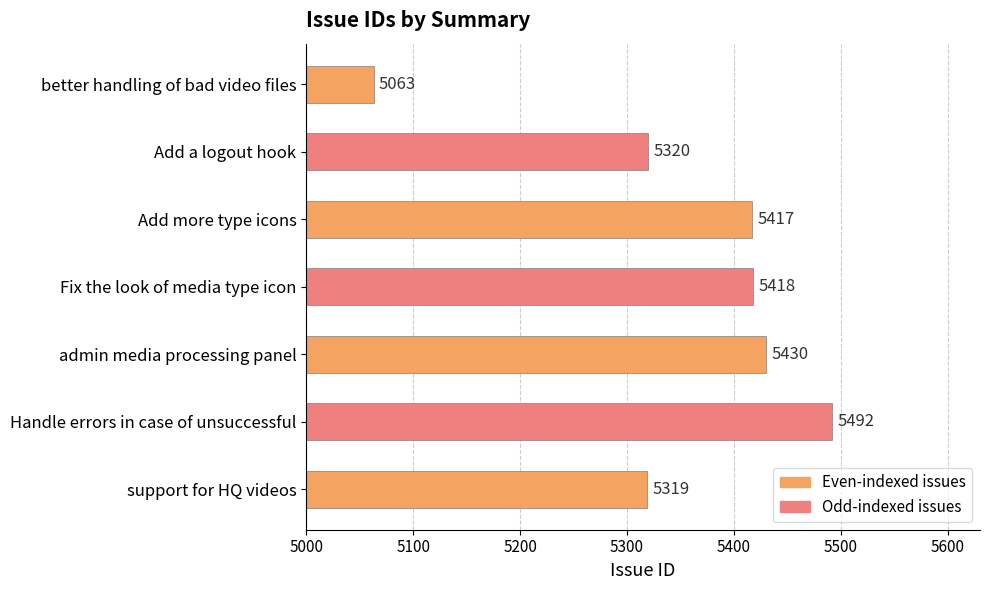

Read the value at Add more type icons, to the nearest 5.

5415